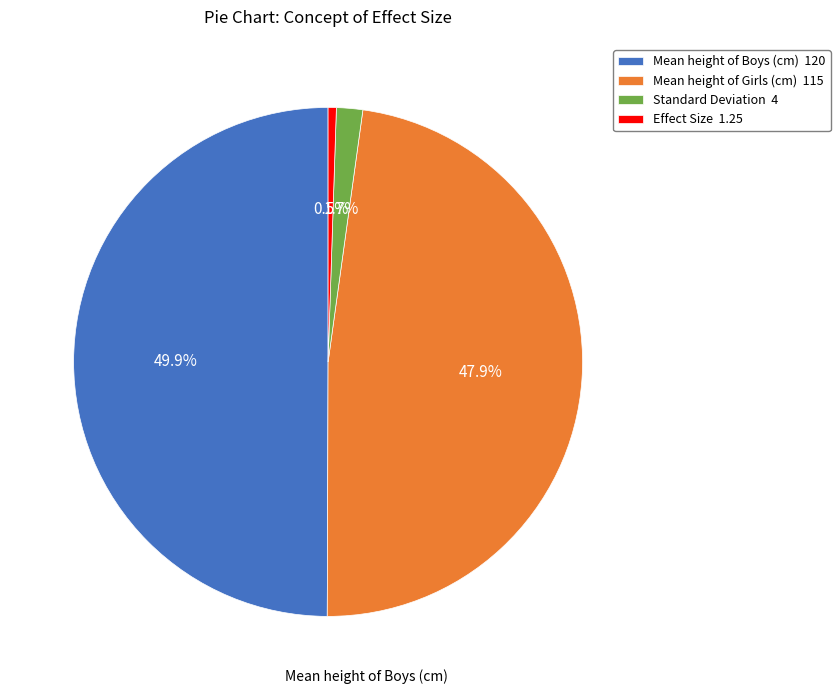

How many segments does this pie chart have?

4